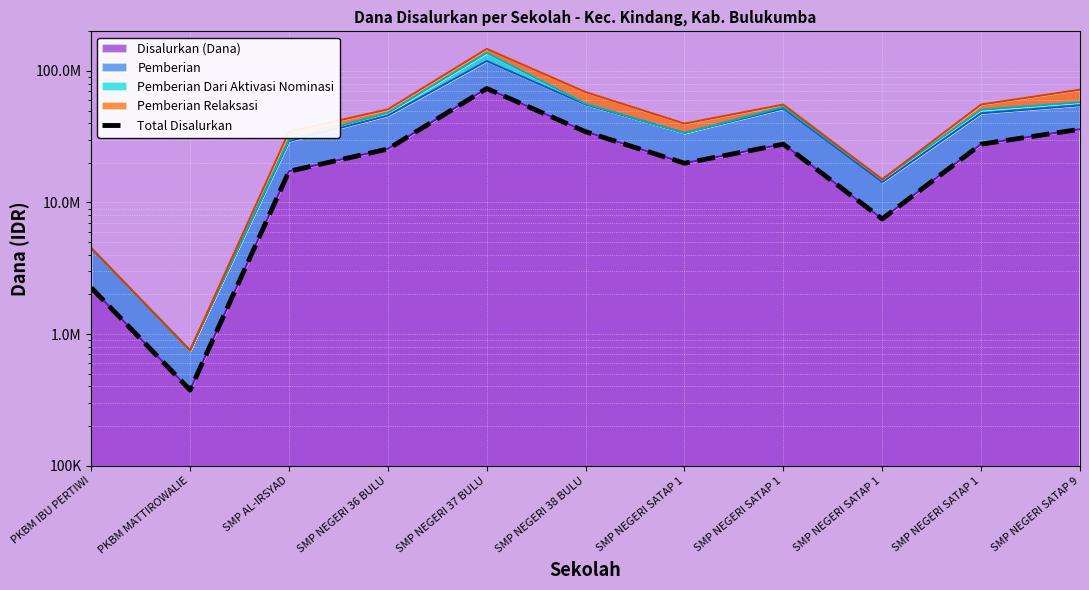

Where is the first local minimum?

PKBM MATTIROWALIE